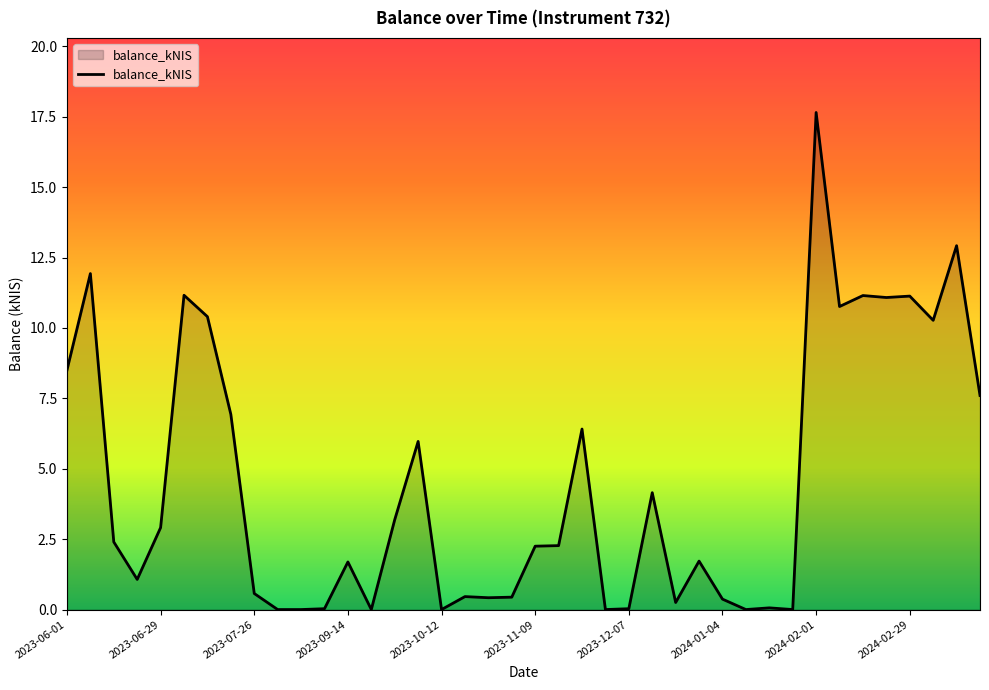

Where is the first local minimum?

2023-06-22